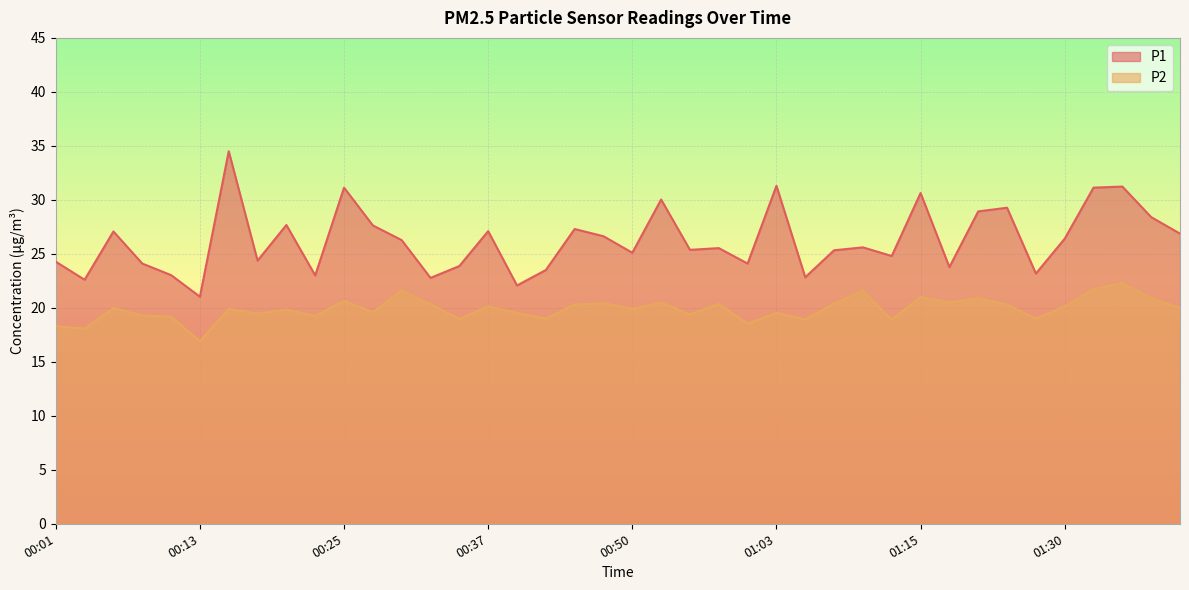

True or false: P2 has more than 2 points higher than both neighbors.

True